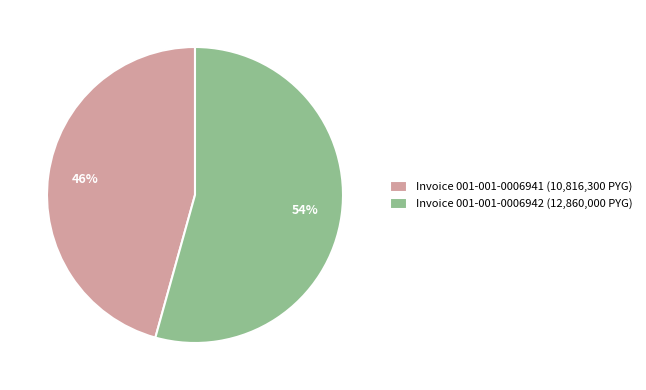

Which category has the smallest portion of the pie?

Invoice 001-001-0006941 (10,816,300 PYG)